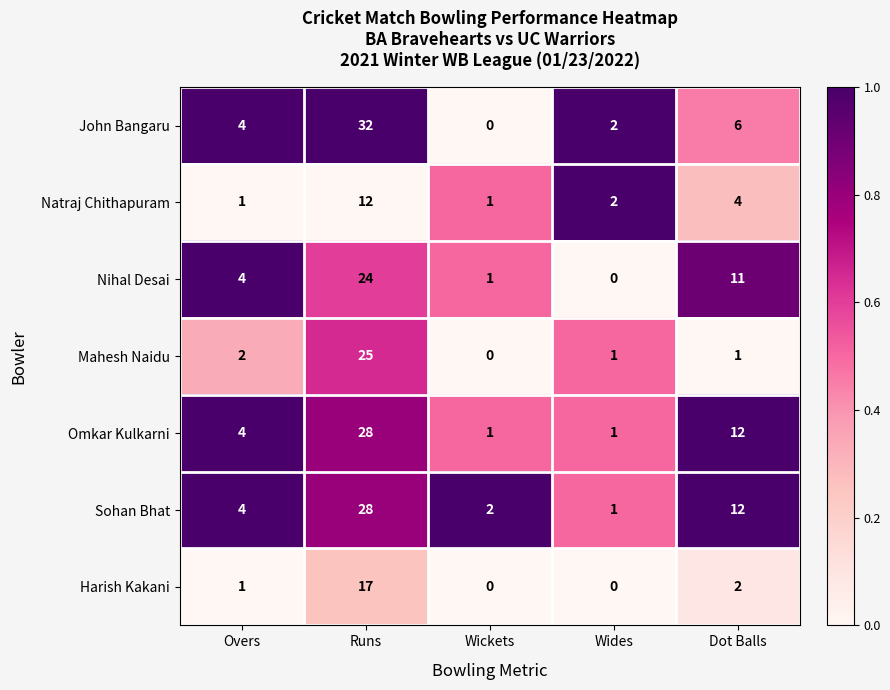

What is the difference between the maximum and minimum values in the Sohan Bhat series?

27